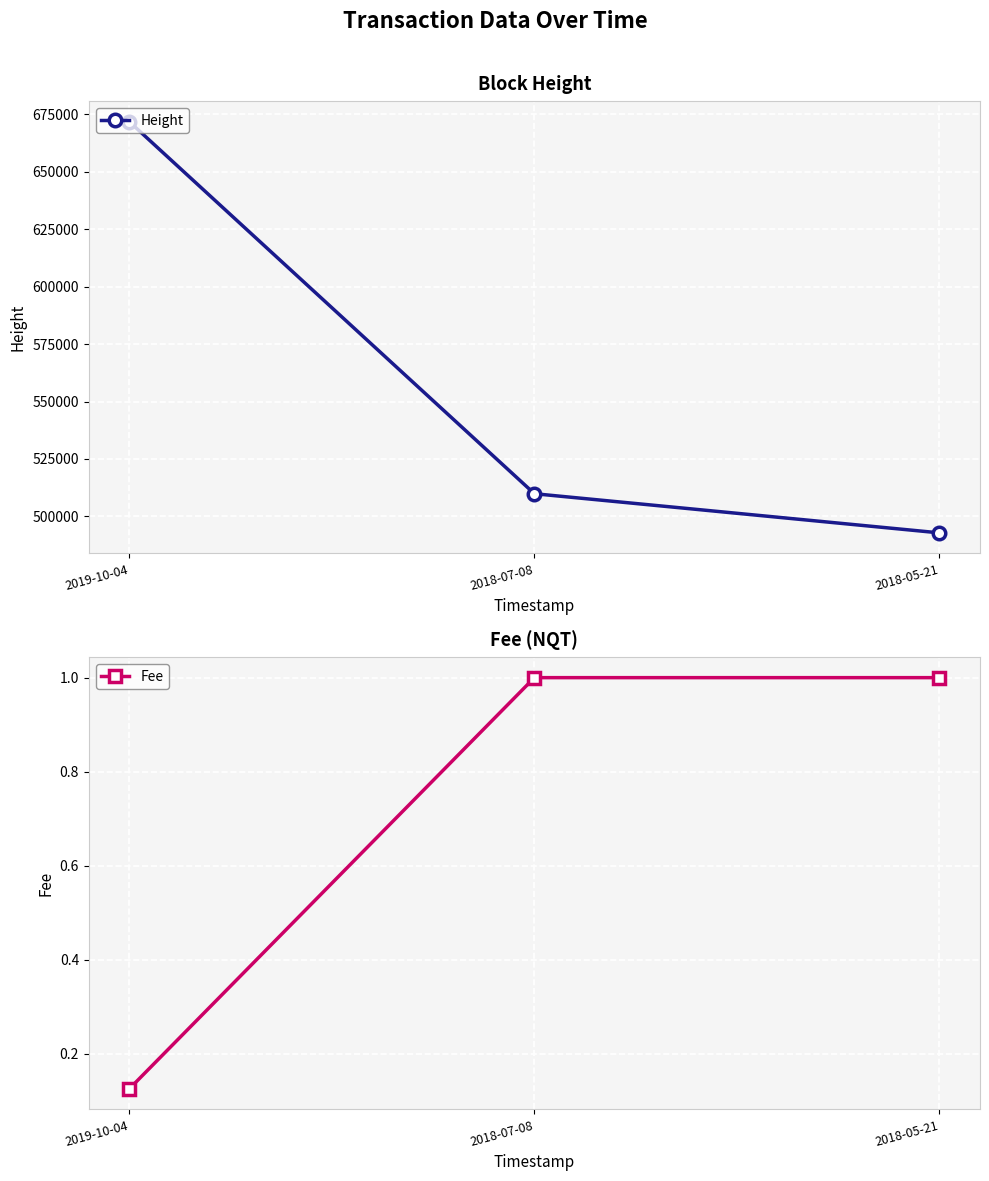

What is the smallest value displayed?

0.1